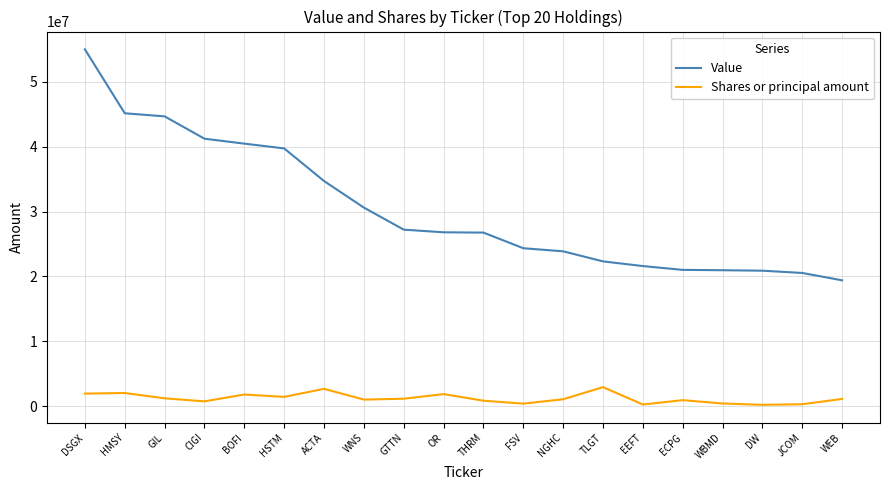

Which series has the largest range (max minus min)?

Value